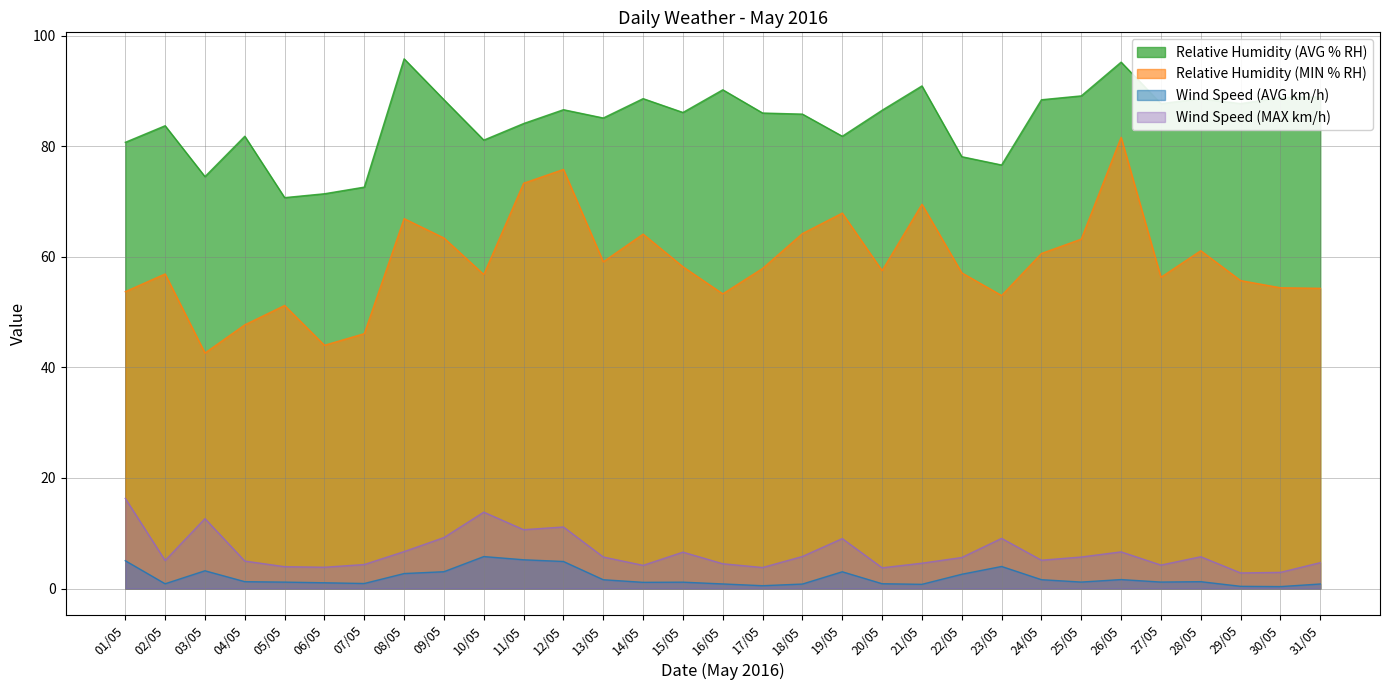

What is the label of the 13th point from the left?

13/05